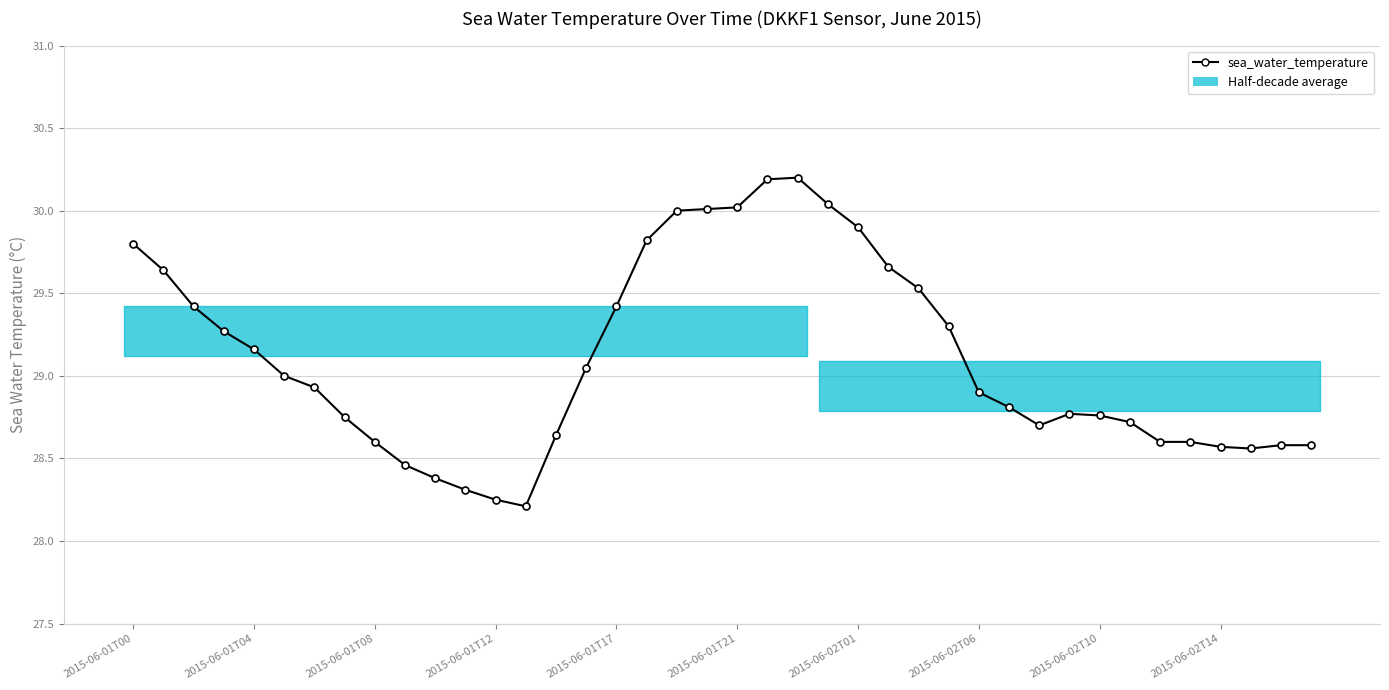

Is this an area chart (filled region under the line)?

No